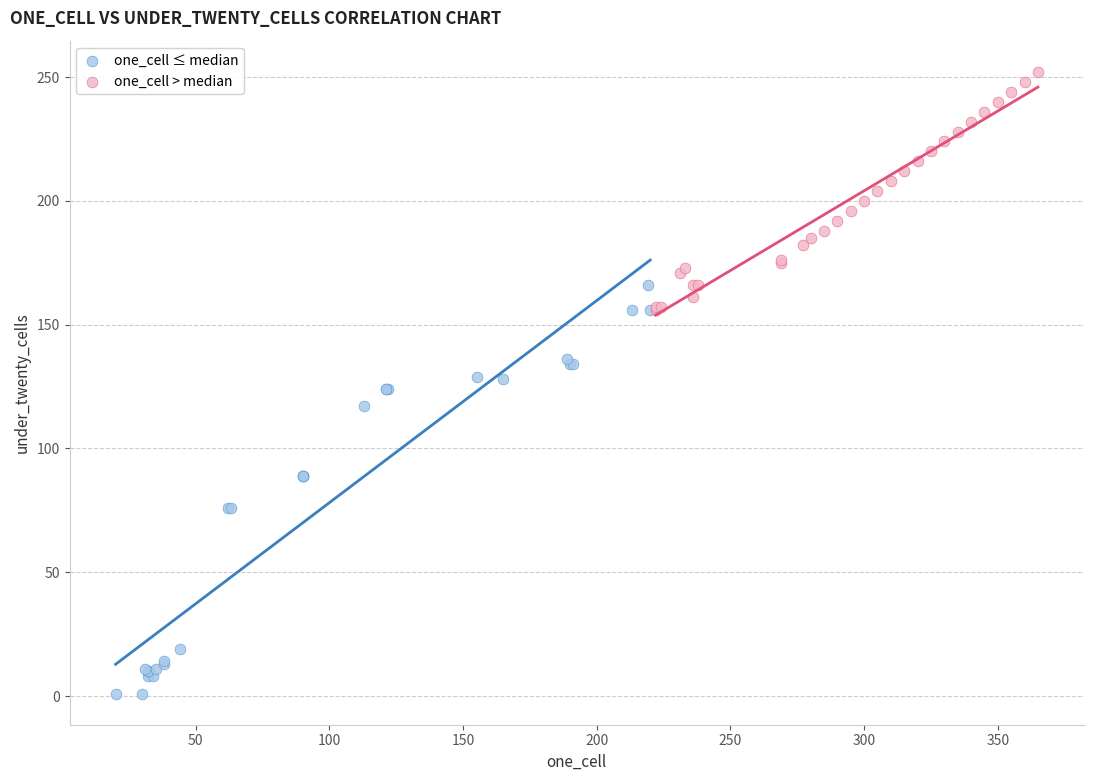

Which series reaches the minimum Y coordinate?

one_cell ≤ median